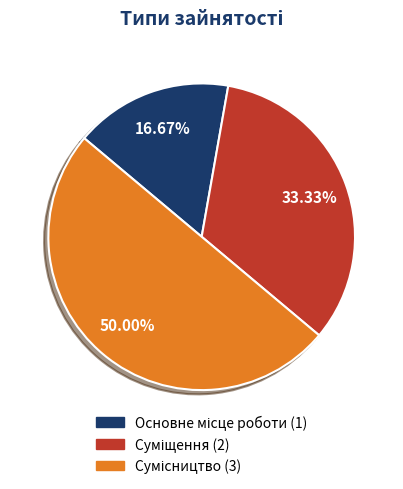

Combined, do Сумісництво and Суміщення account for over 50%?

Yes